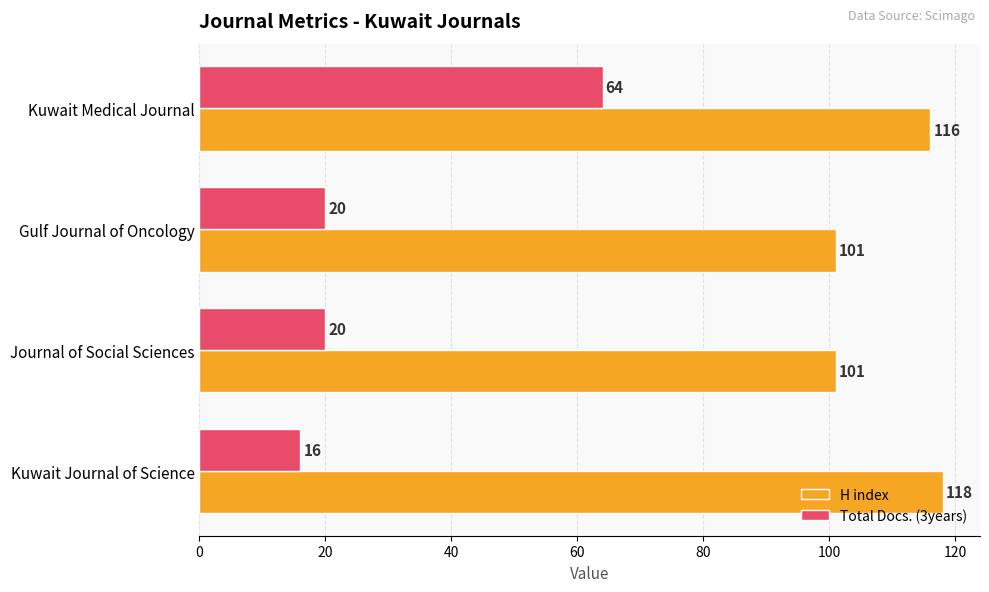

Is the value of Total Docs. (3years) at Kuwait Journal of Science greater than the value of H index at Journal of Social Sciences?

No